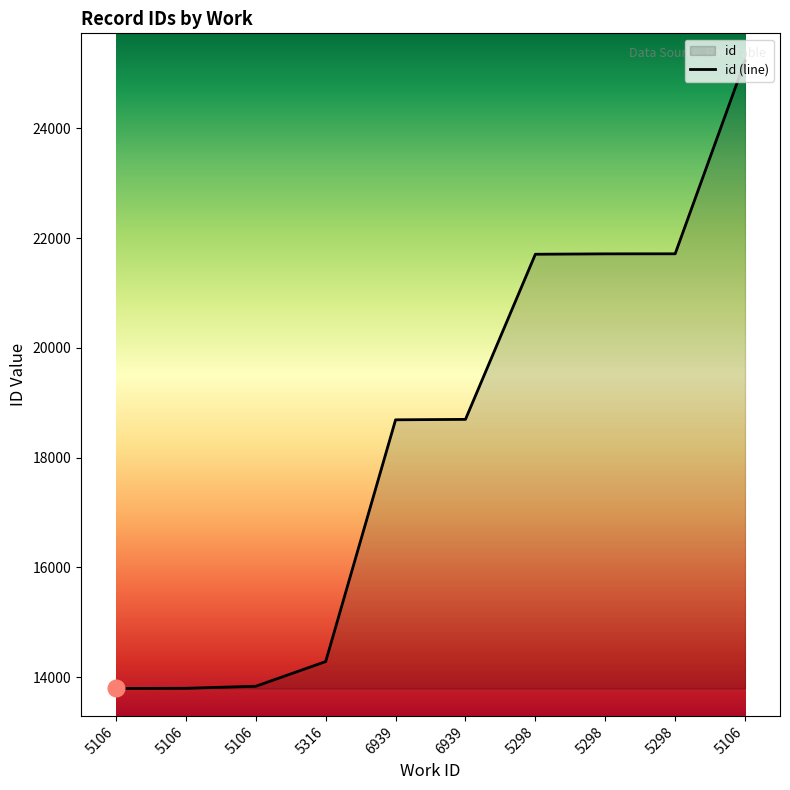

Which category has the highest value across all series?

5106